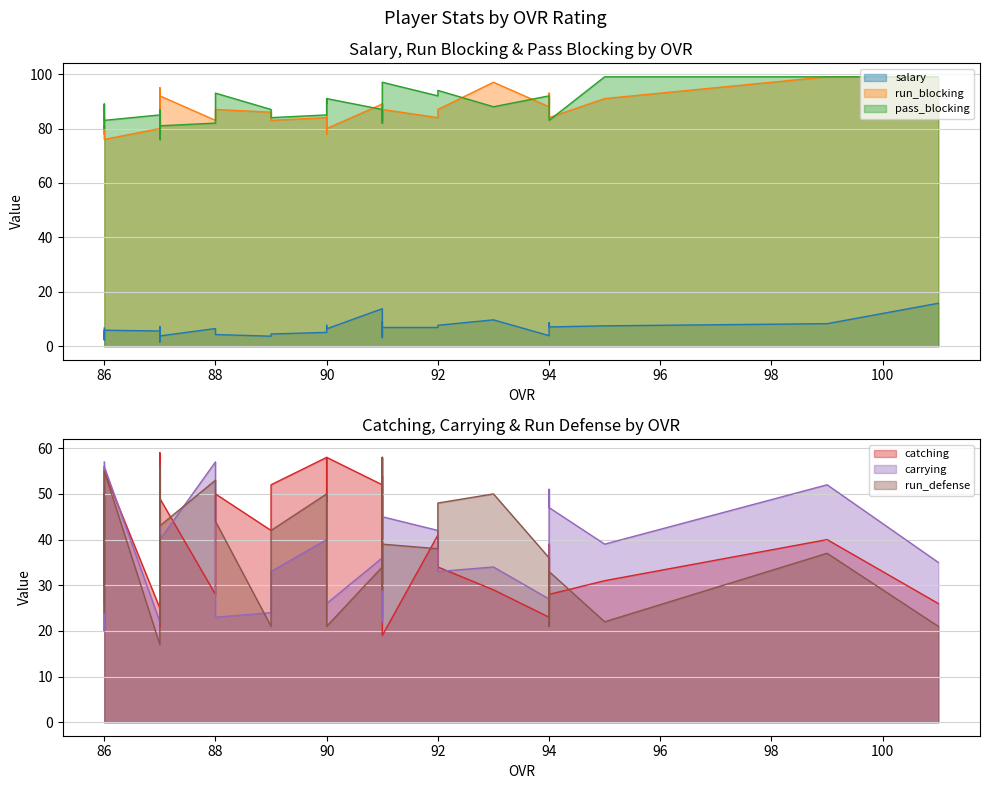

Between 91 and 101, which is larger?

101